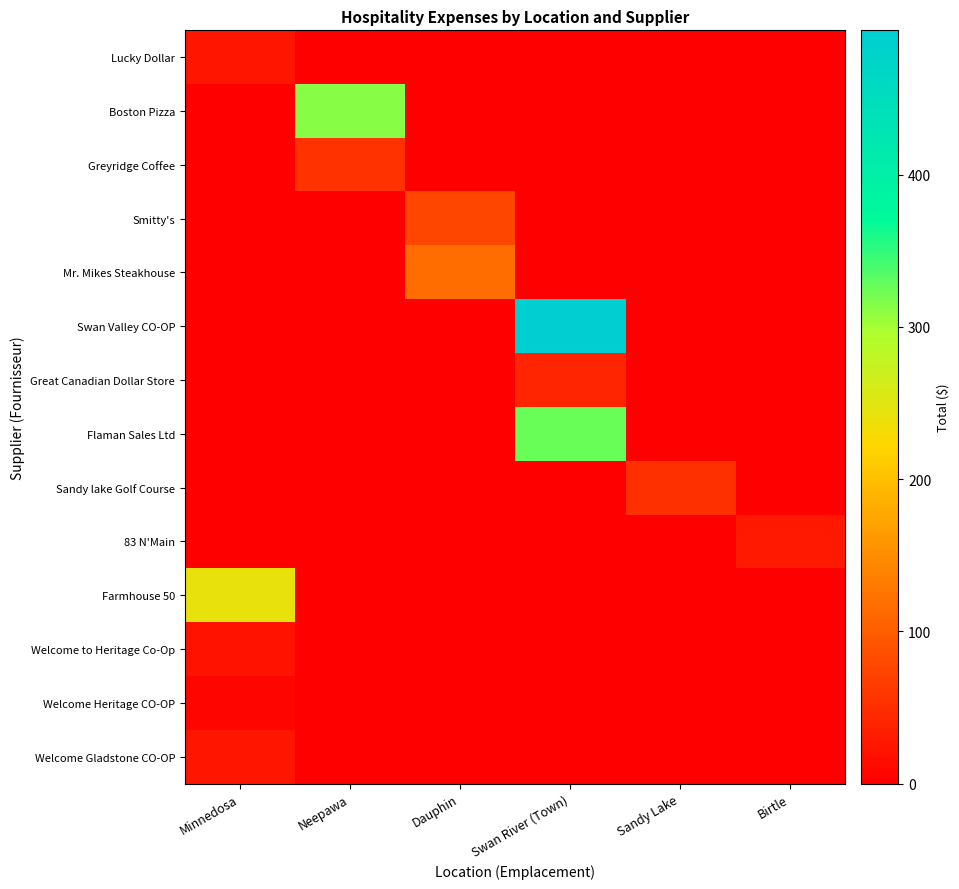

Between Minnedosa and Neepawa, which is larger?

Minnedosa